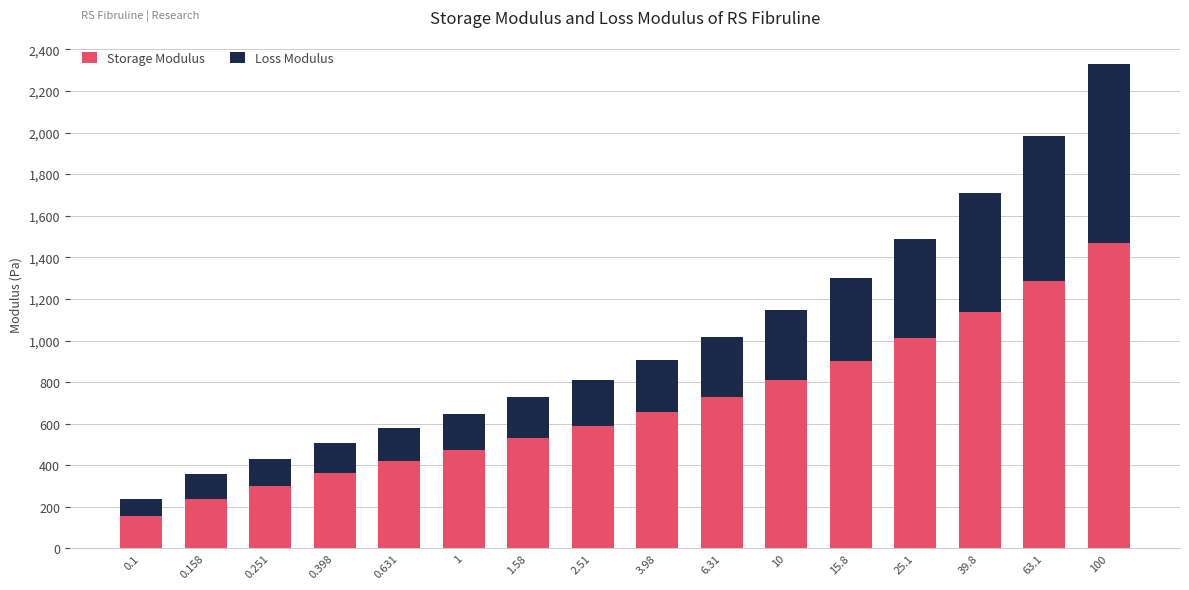

List the labels in order of Storage Modulus value, largest first.

100, 63.1, 39.8, 25.1, 15.8, 10, 6.31, 3.98, 2.51, 1.58, 1, 0.631, 0.398, 0.251, 0.158, 0.1